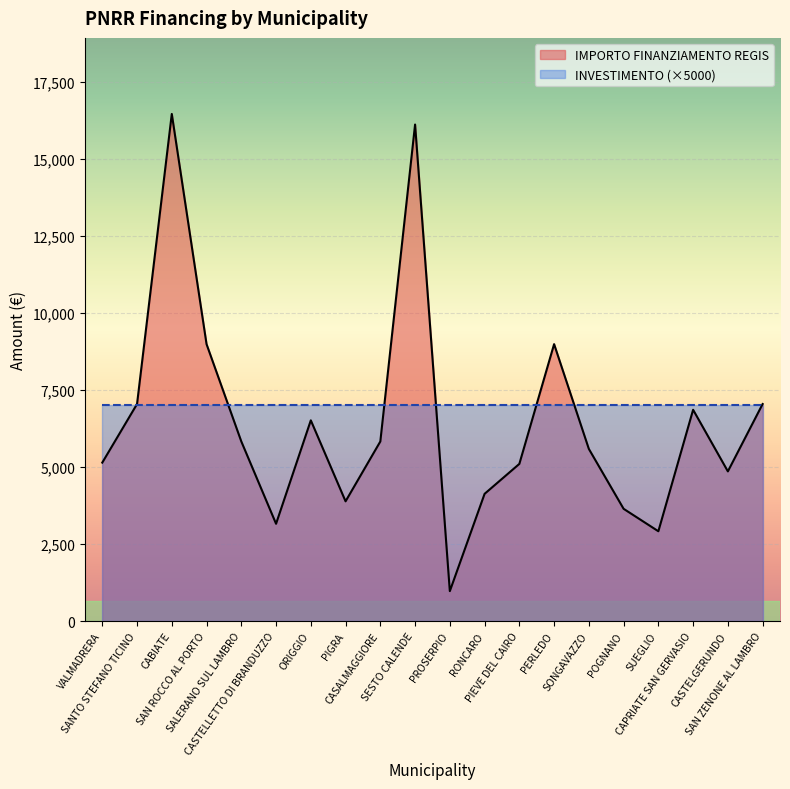

Is it true that the value at PROSERPIO is 272?

False